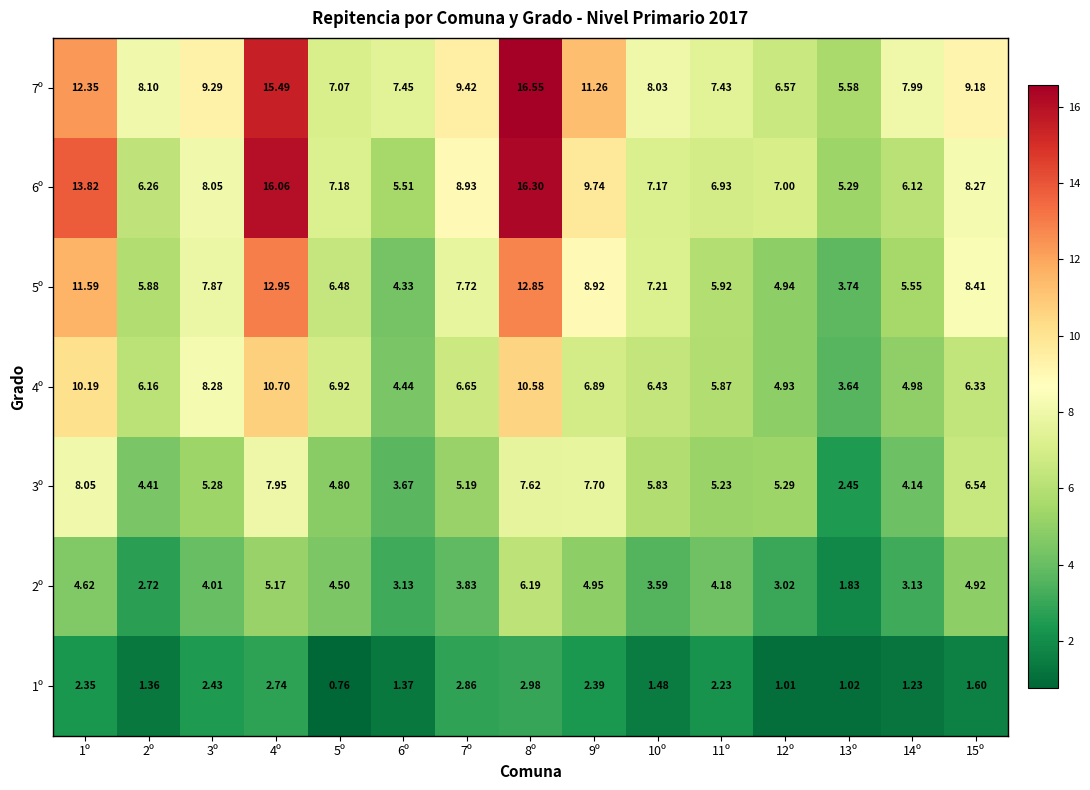

Is the value of 5º at 11º greater than the value of 1º at 12º?

Yes